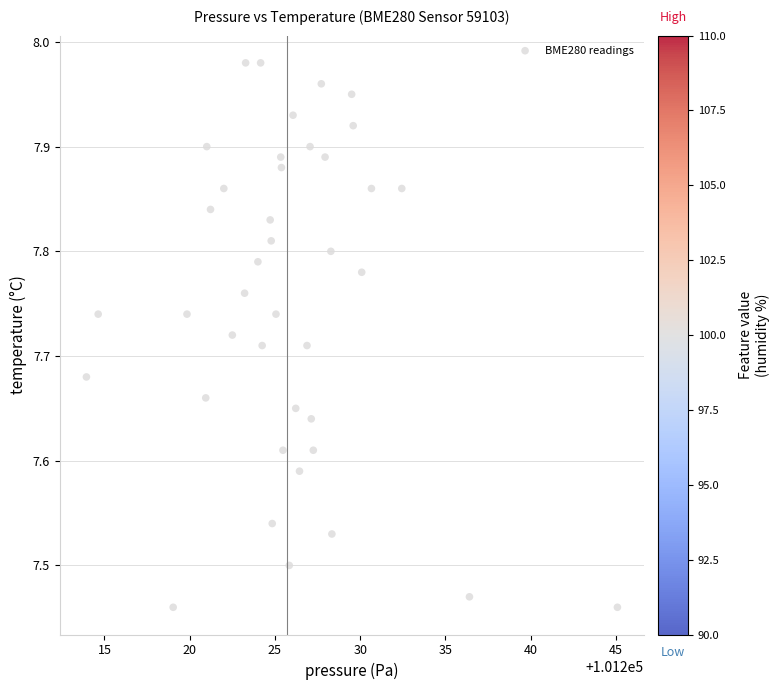

What is the range of X values (max minus min)?

31.1